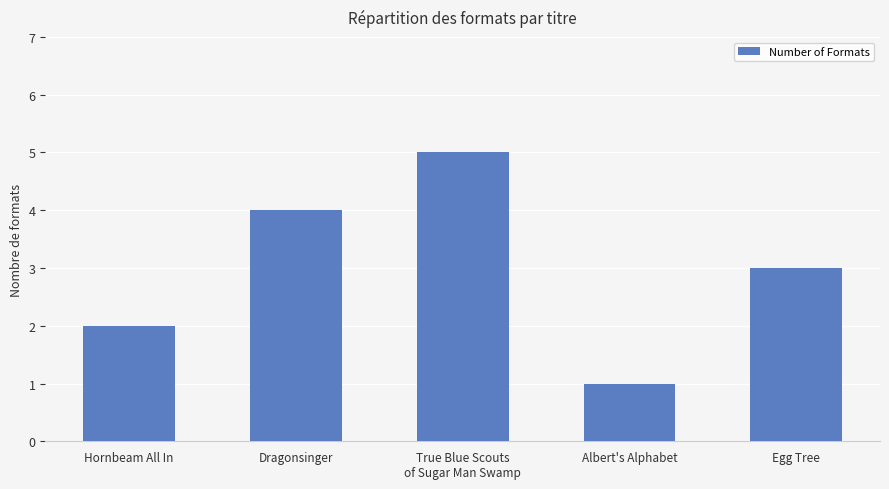

Where is the data nearest to the value 3?

Egg Tree